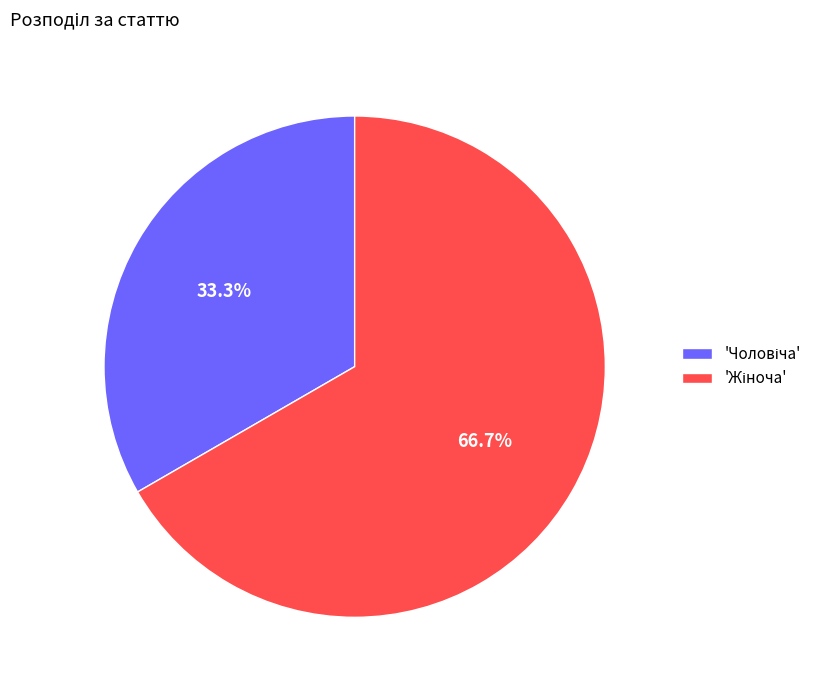

To the nearest percent, what is the difference between the largest and smallest slice percentages?

33%